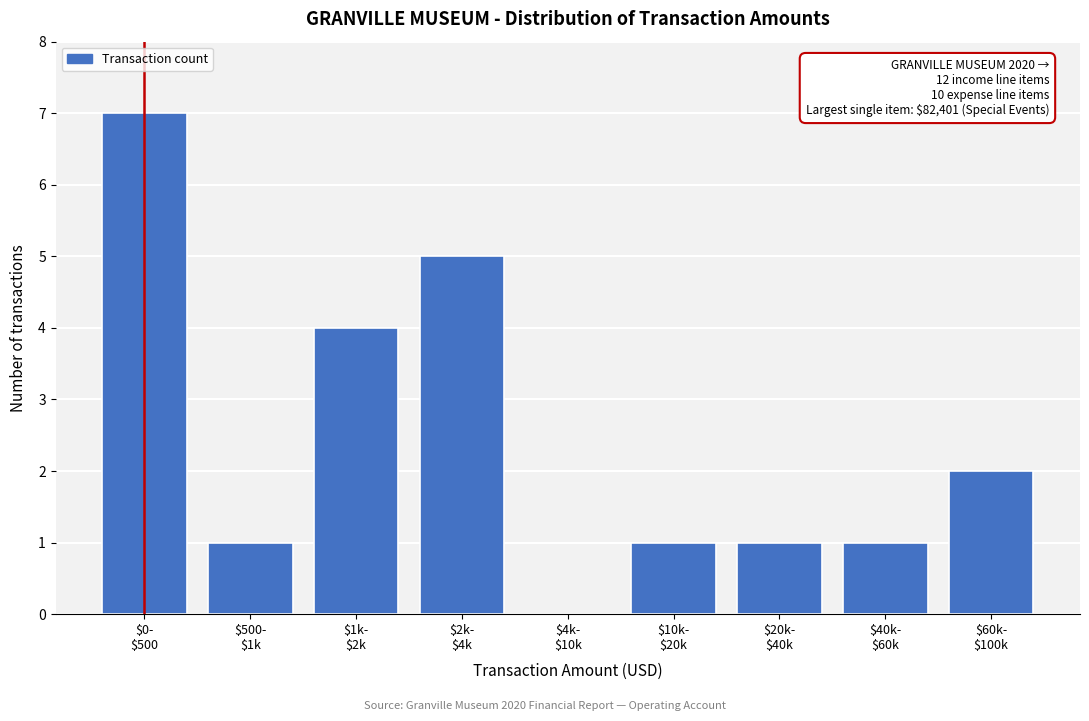

What is the greatest value displayed?

7